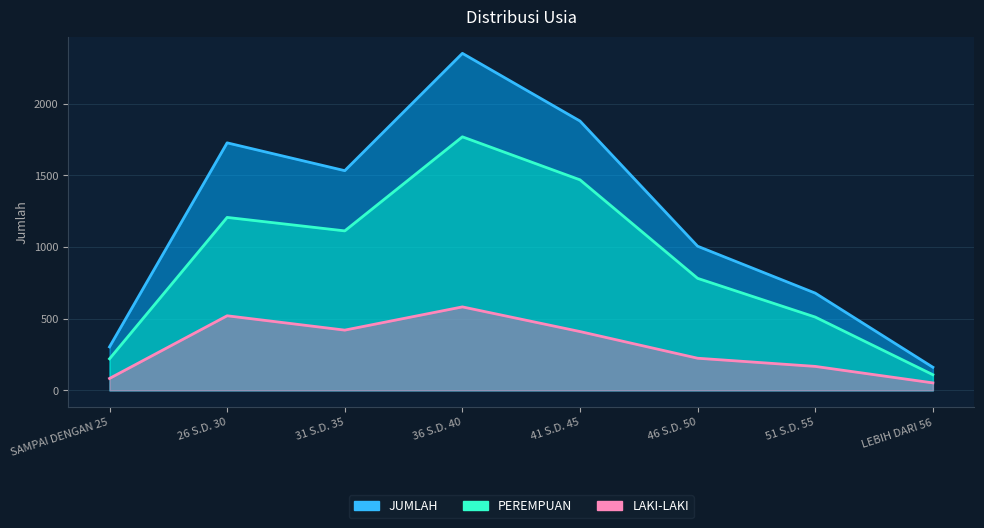

True or false: JUMLAH and PEREMPUAN cross at least once.

False